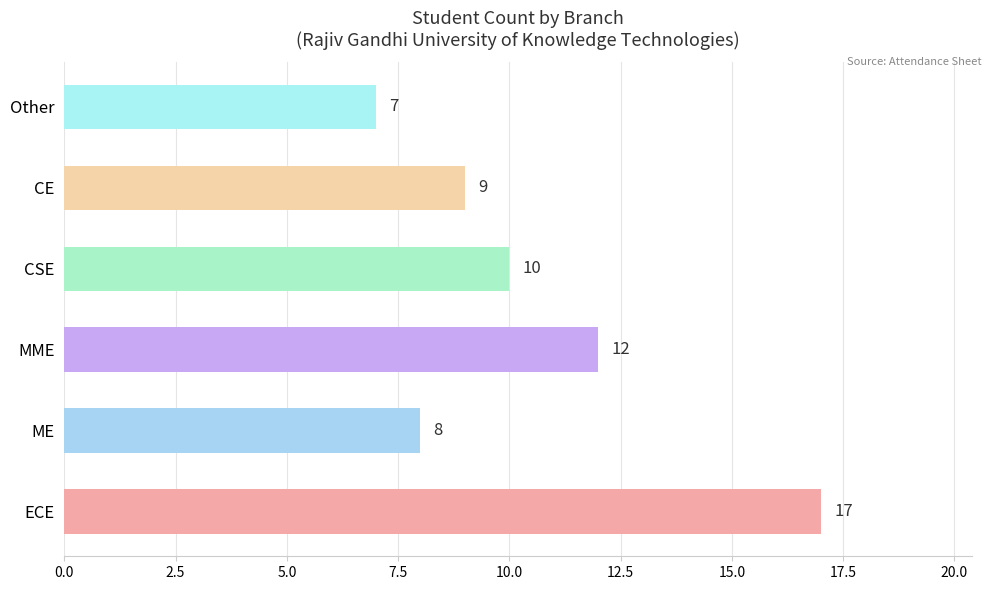

What is the ratio of the value at MME to the value at ME?

1.5